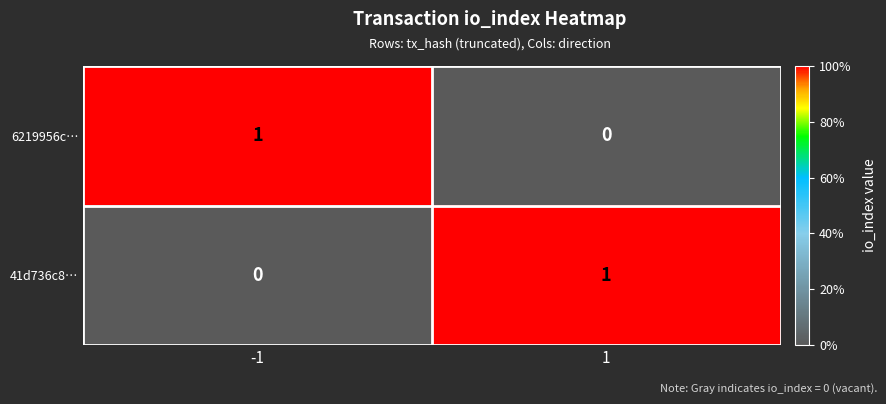

What is the difference between the highest and lowest values at 1?

1